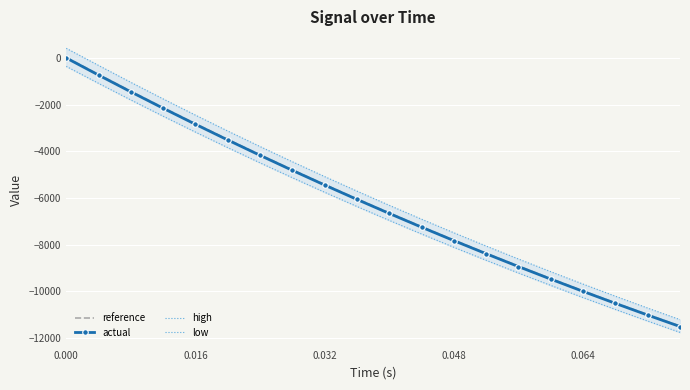

Between 0.016 and 0.064, which series saw the biggest shift?

high